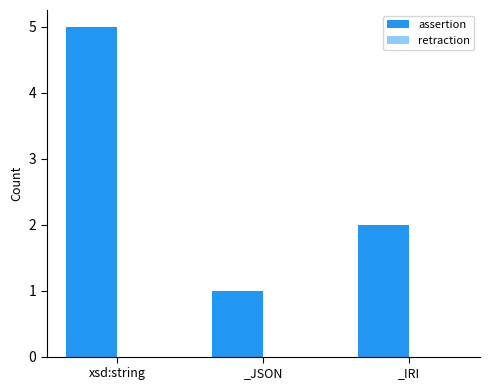

What is the ratio of the value at _IRI to the value at xsd:string?

0.4